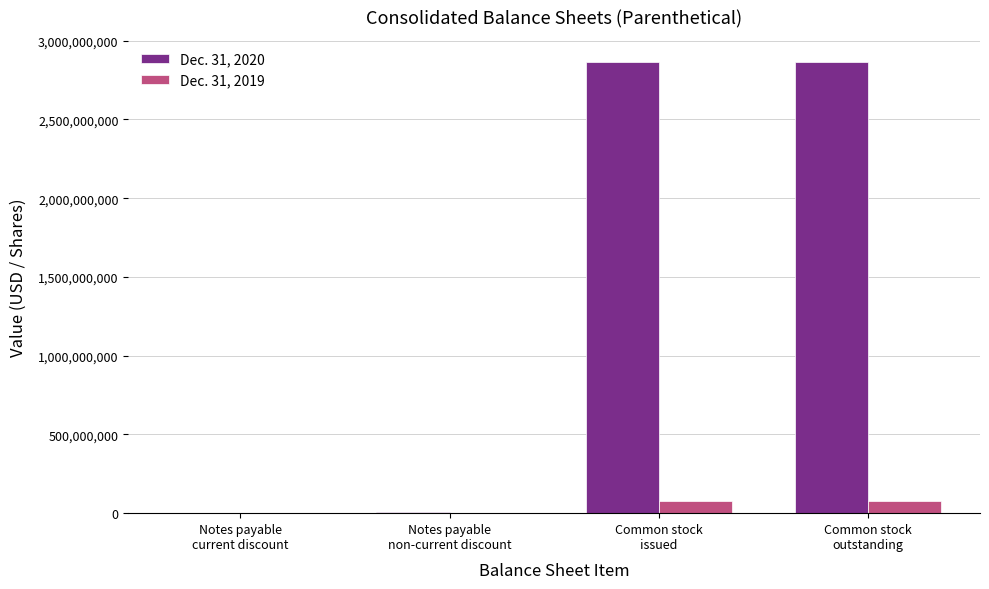

What is the greatest value displayed?

2862174380